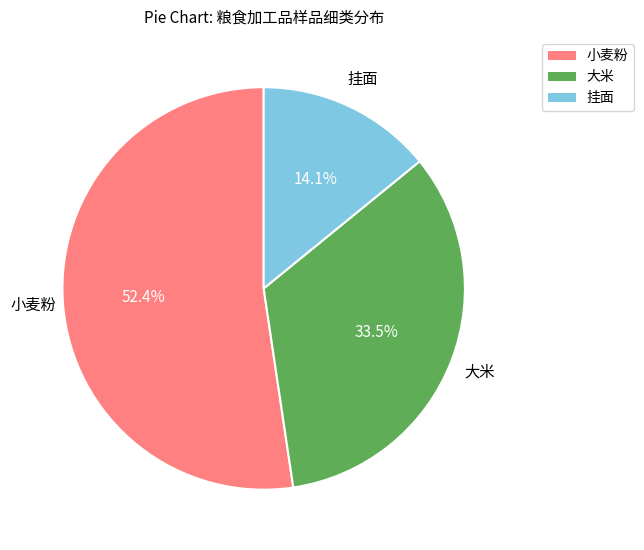

Does 小麦粉 represent more than half of the total?

Yes